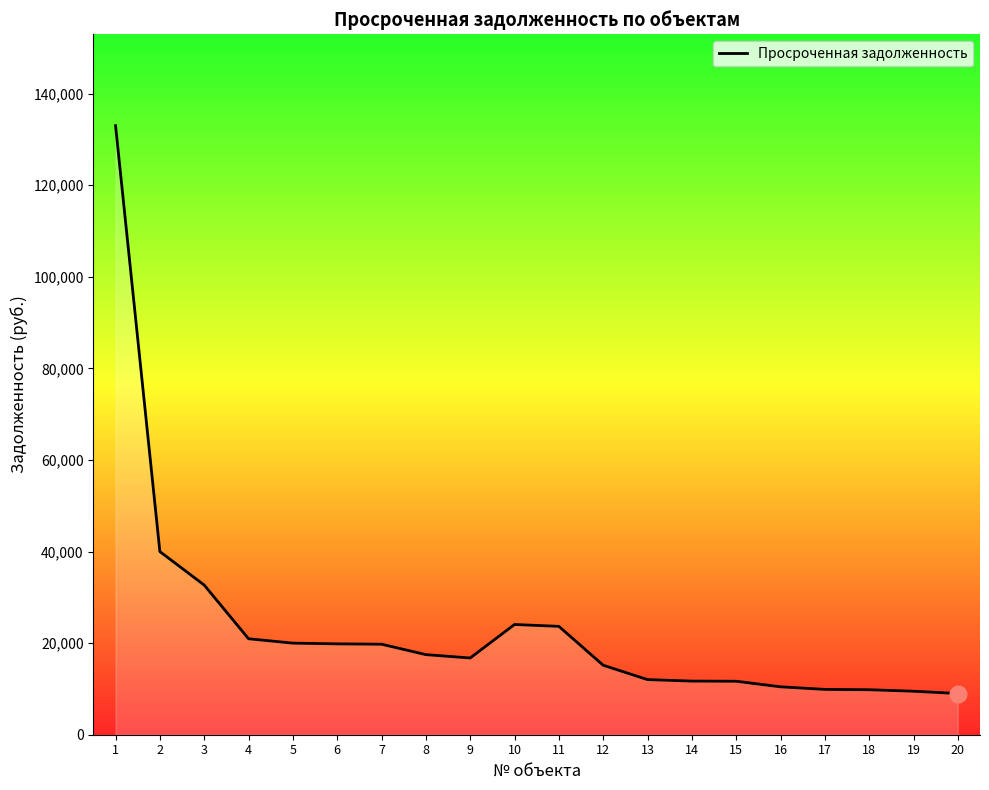

Is it true that the value at 7 is 19765.0?

True